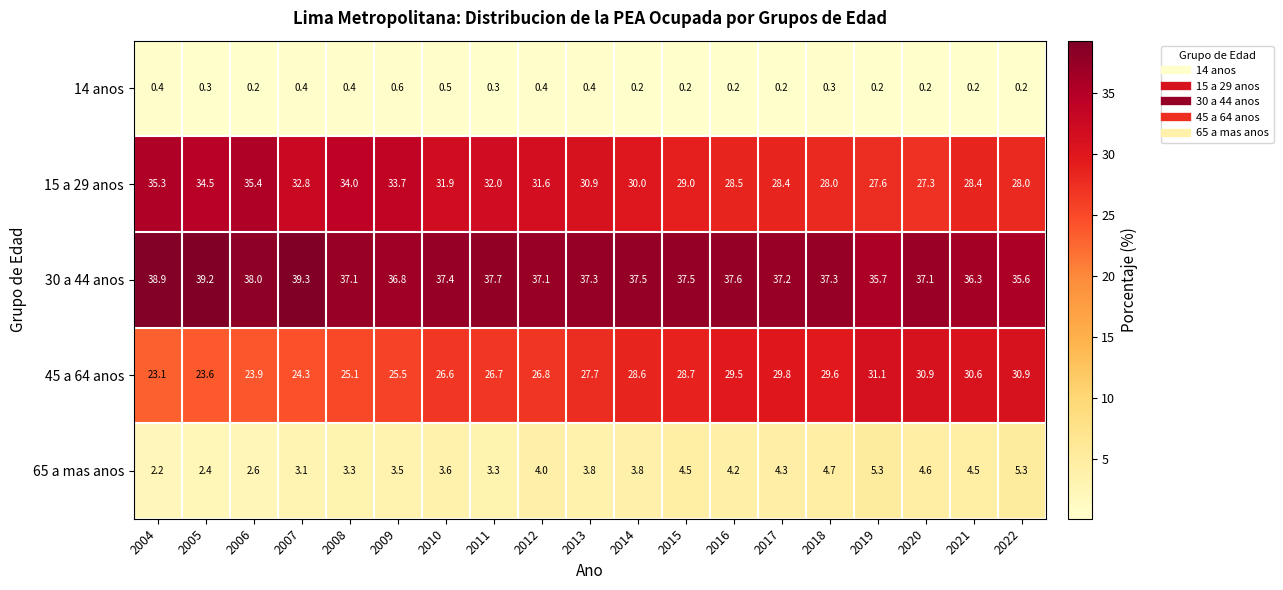

At how many categories does at least one series exceed 30?

19